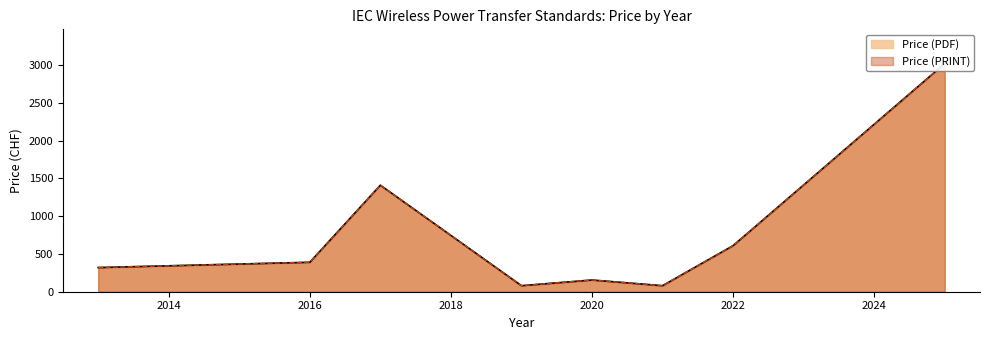

Is it true that Price (PDF) equals 156 at 6?

False